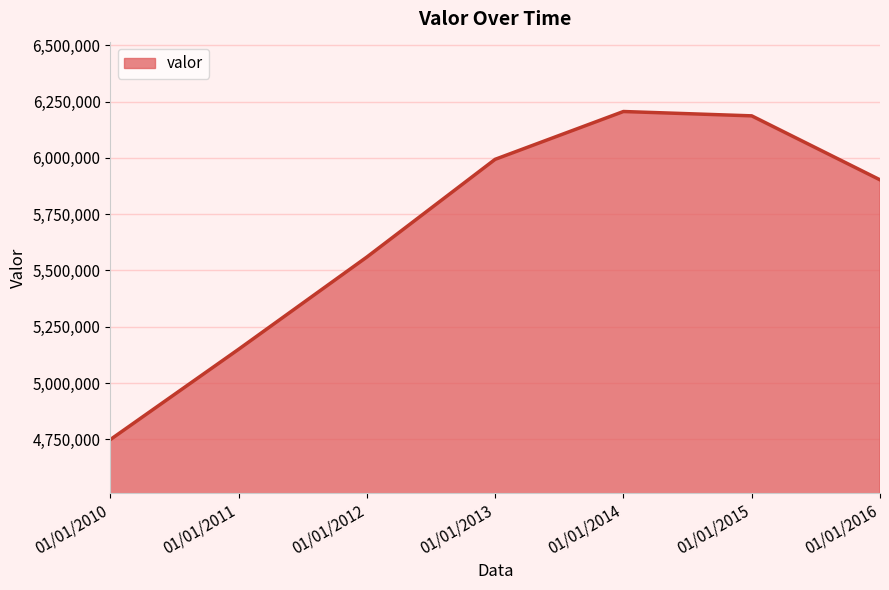

What is the sum of all values?

39747531